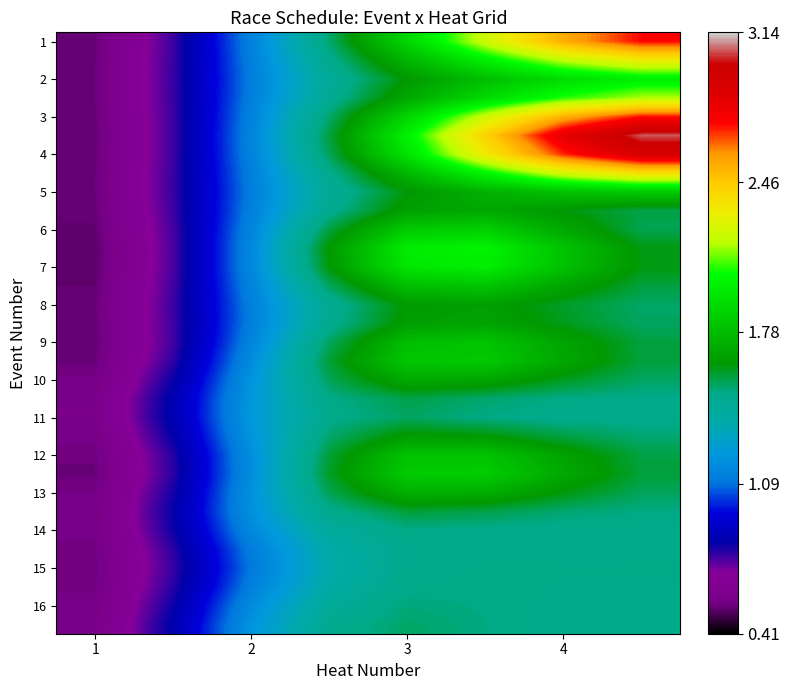

What is the greatest value displayed?

3.1